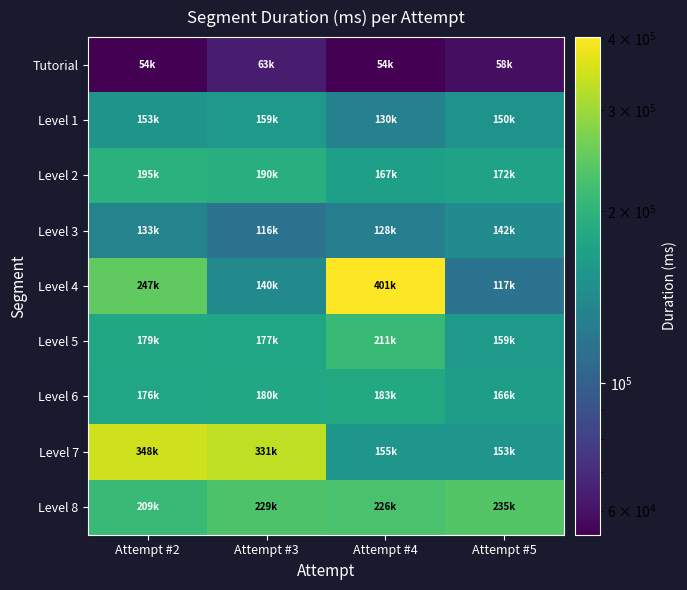

At Attempt #5, list the series in order from largest to smallest.

Level 8, Level 2, Level 6, Level 5, Level 7, Level 1, Level 3, Level 4, Tutorial